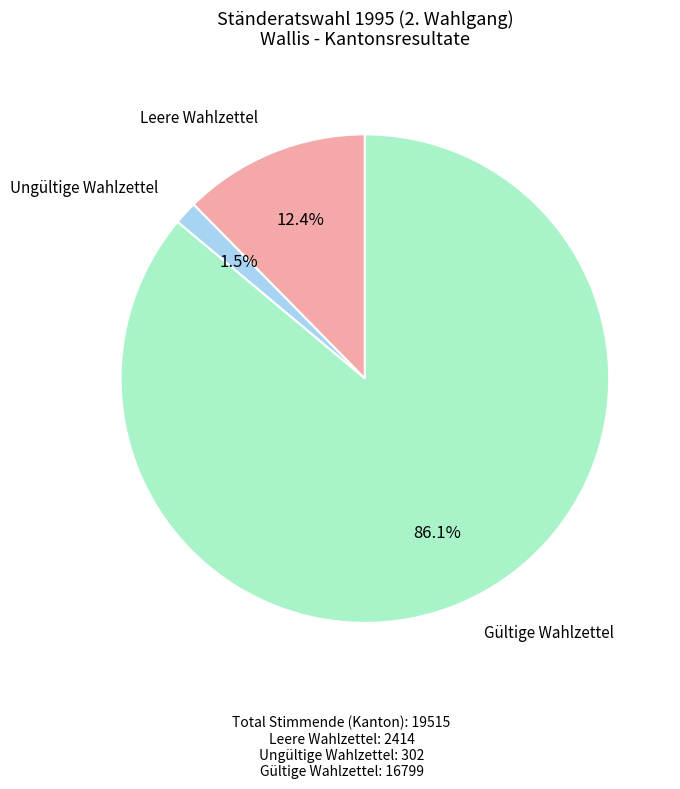

Is there any slice that represents more than half of the pie?

Yes